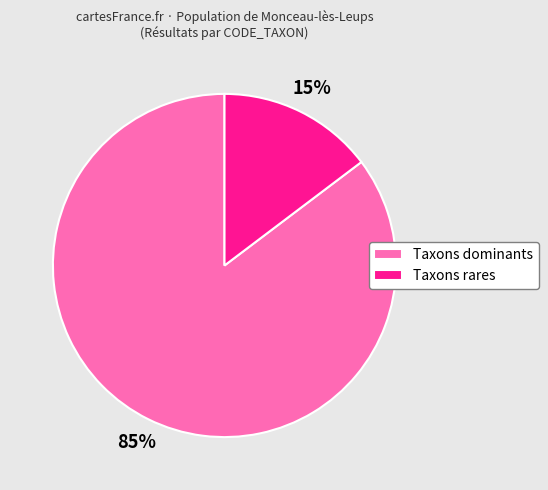

Is there a majority slice in this chart?

Yes